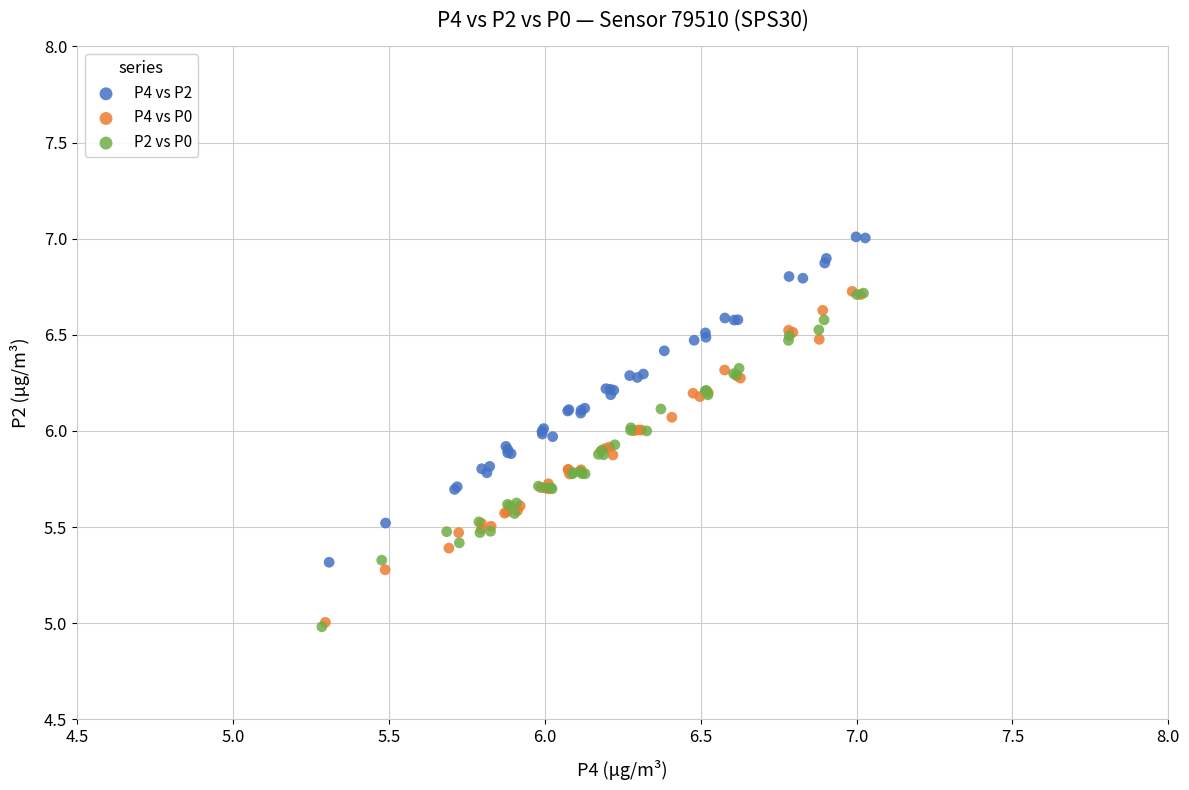

Which series contains the highest Y value?

P4 vs P2